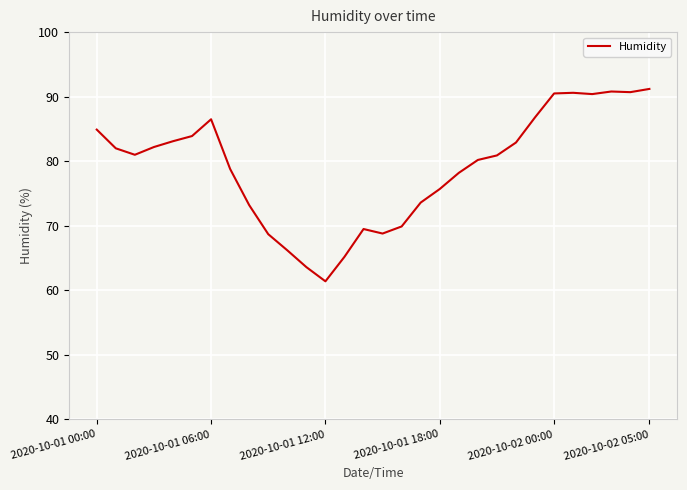

What is the smallest value displayed?

61.4